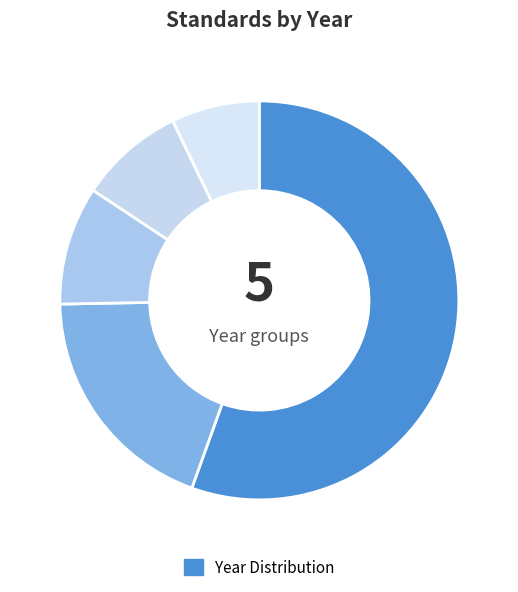

Which category has the biggest portion of the pie?

2021